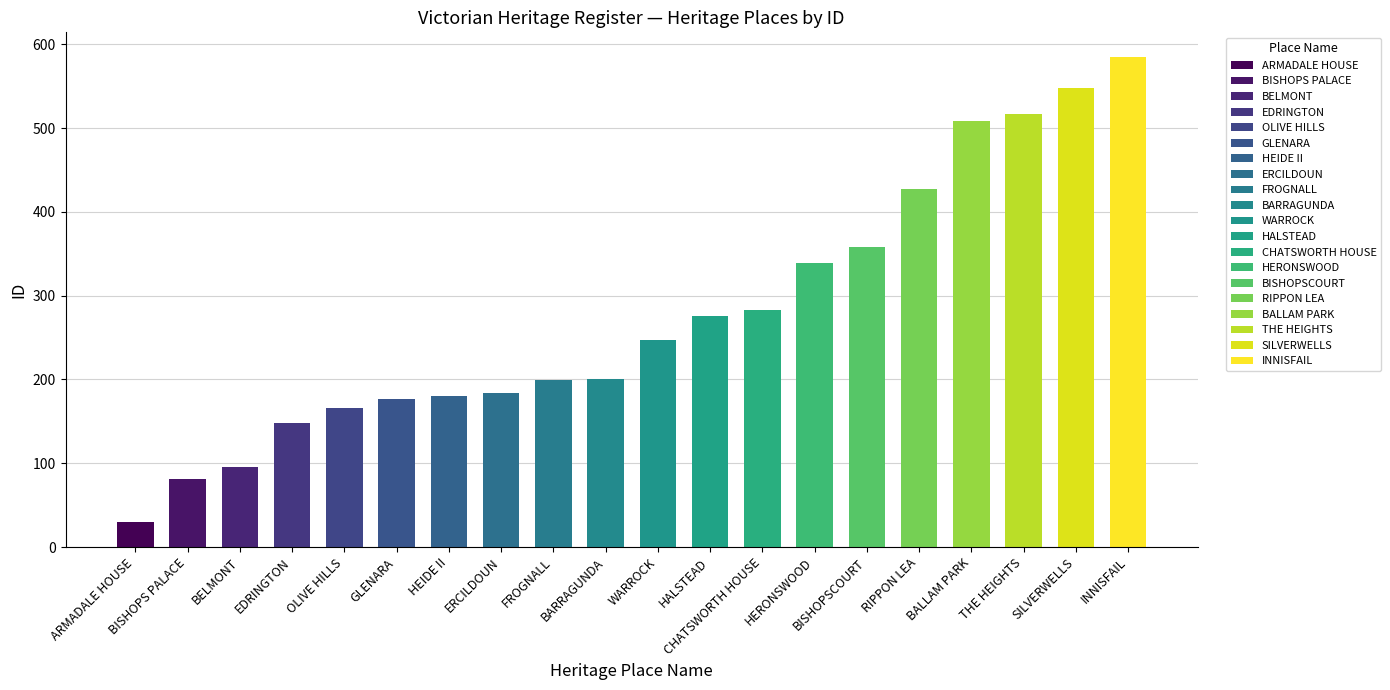

What is the average value?

277